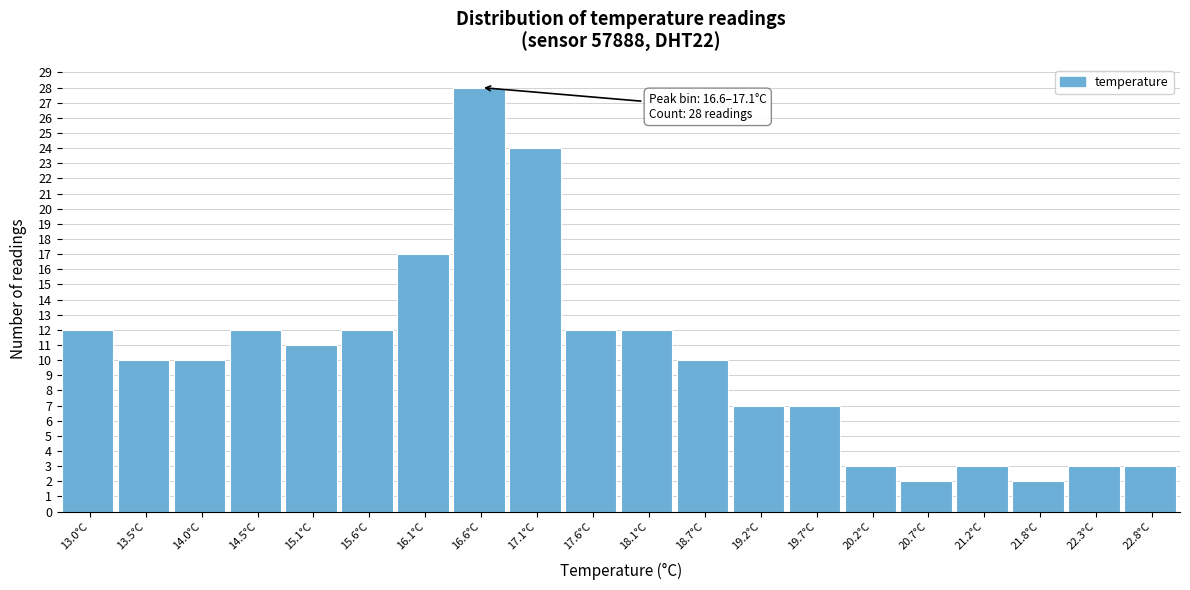

Reading left to right, what are all the values shown in this chart?

12	10	10	12	11	12	17	28	24	12	12	10	7	7	3	2	3	2	3	3